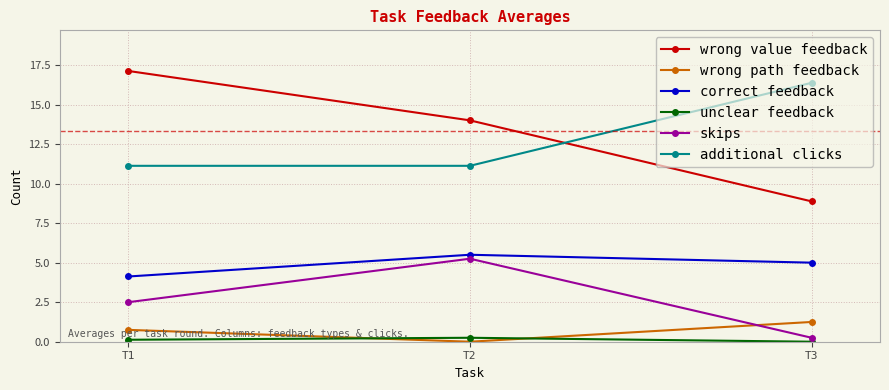

Where is wrong path feedback nearest to the value 0?

T2